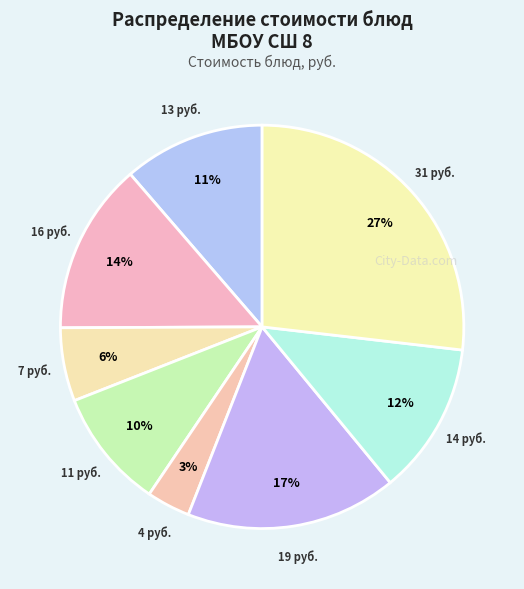

How many slices are in this pie chart?

8